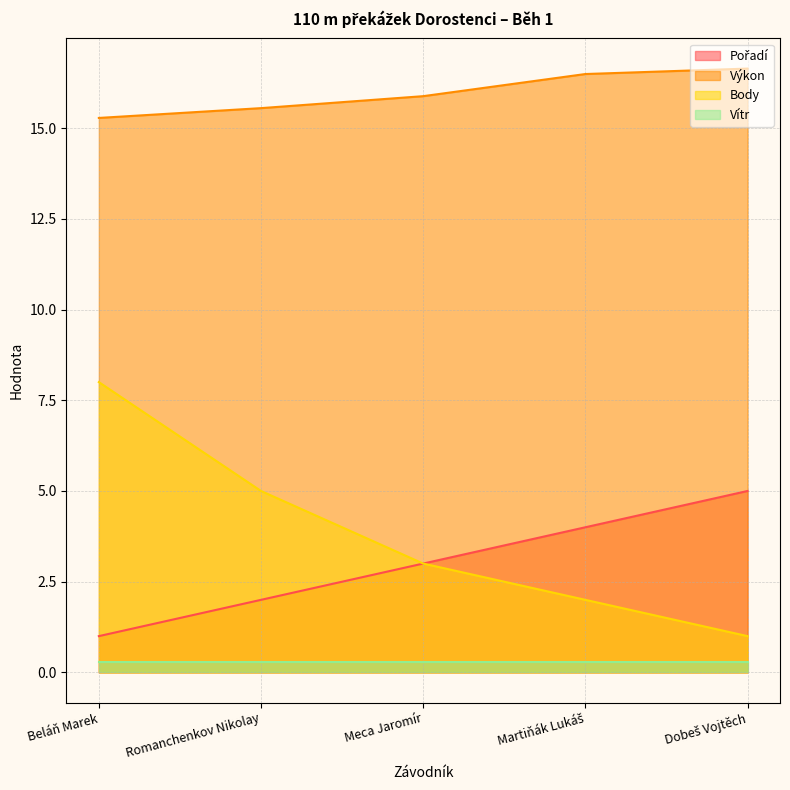

How many lines are shown in the chart?

4